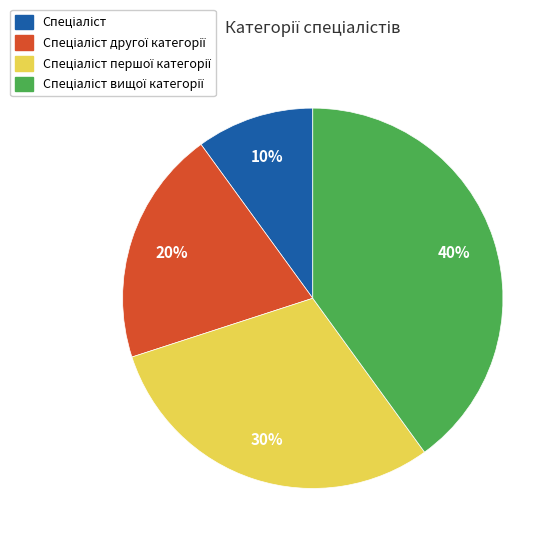

To the nearest percent, what is the difference between the largest and smallest slice percentages?

30%